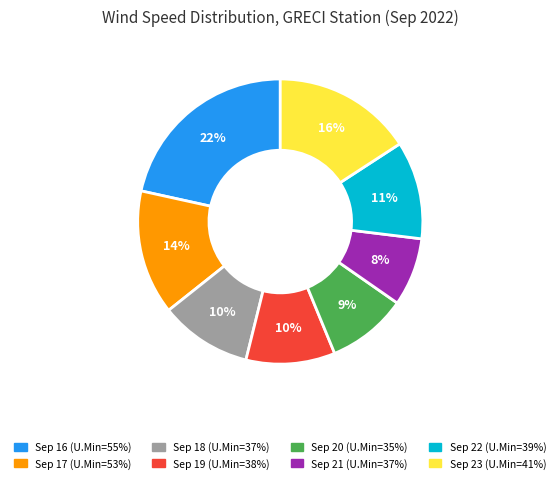

Count the number of slices in the pie.

8